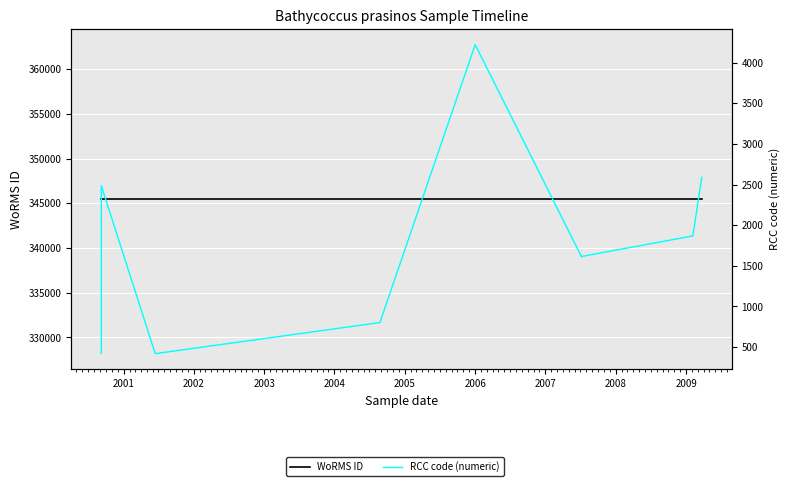

Is the value of RCC code (numeric) at 2007 greater than the value of WoRMS ID at 15?

No